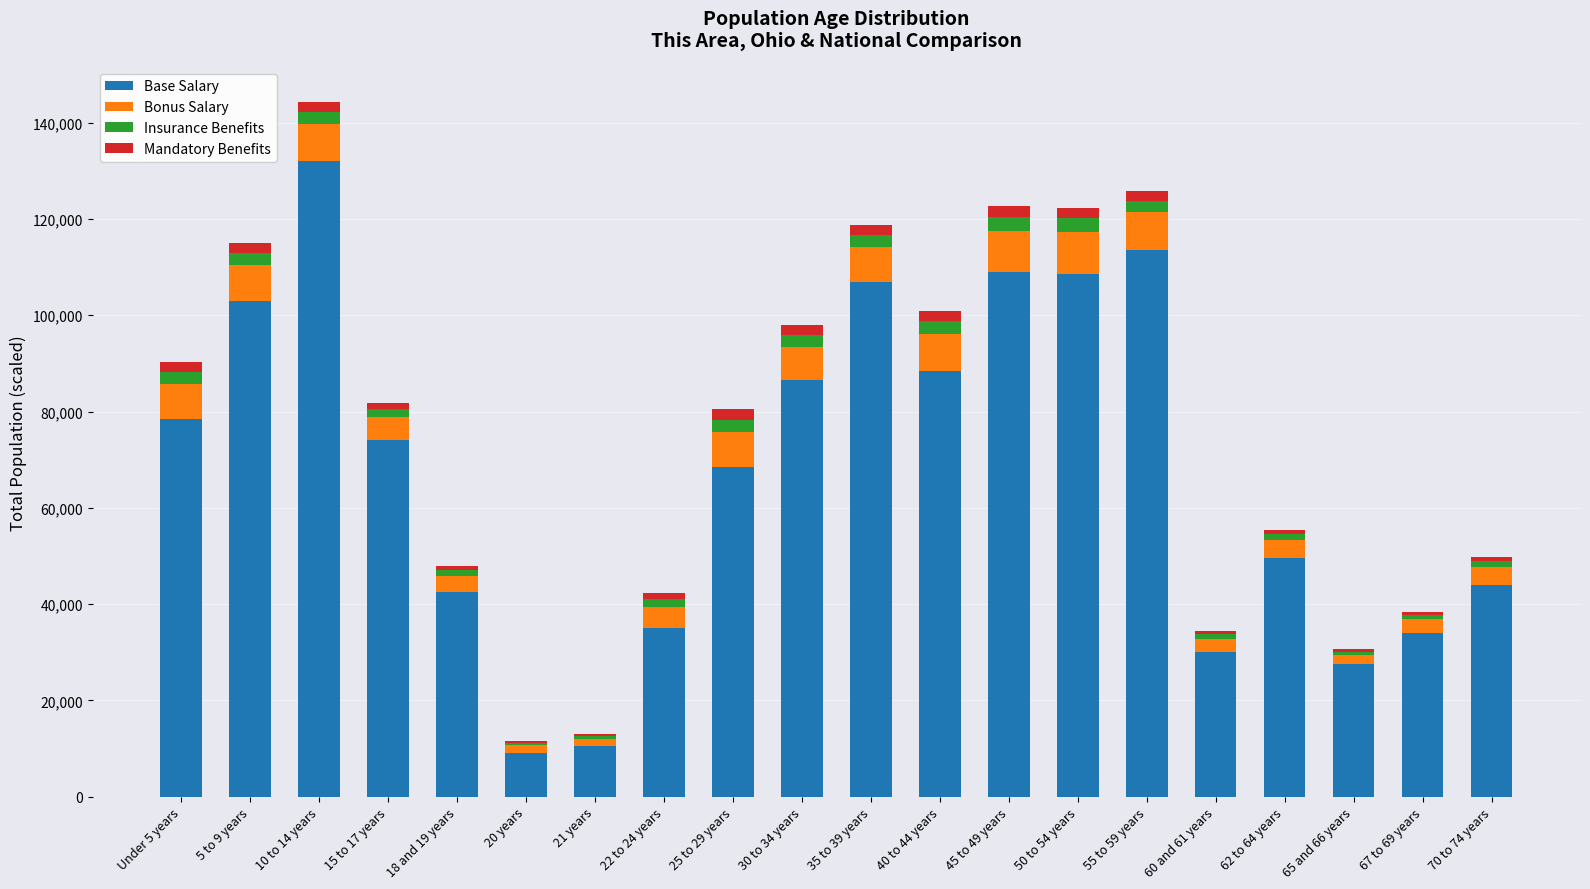

What is the maximum value for Base Salary?

132000.0